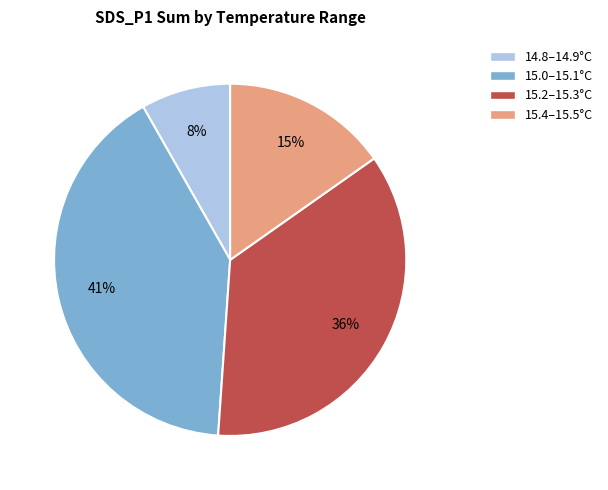

What percentage is the 14.8–14.9°C slice, to the nearest percent?

8%